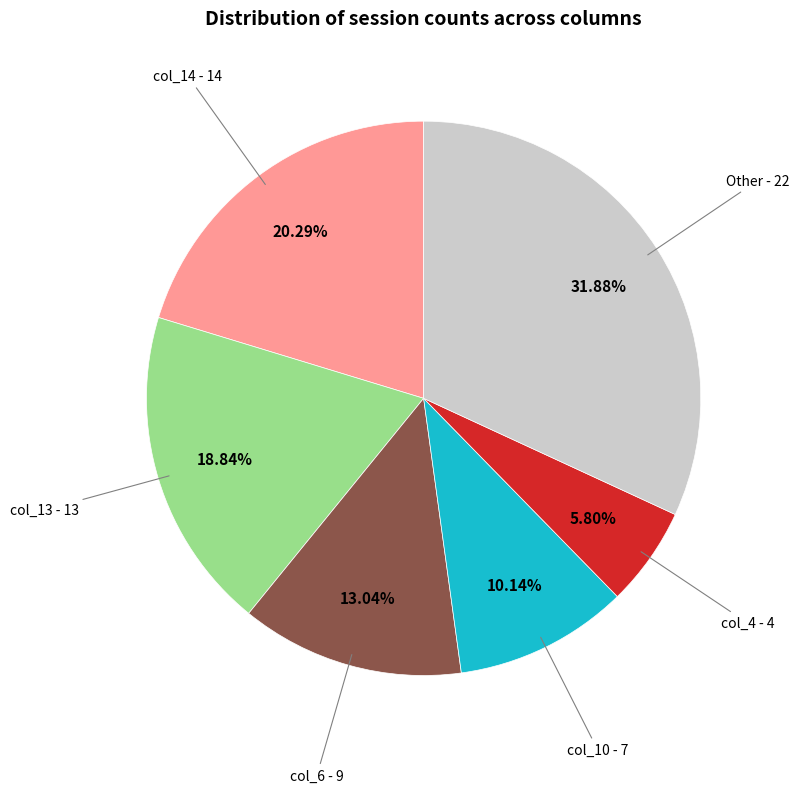

Is there any slice that represents more than half of the pie?

No